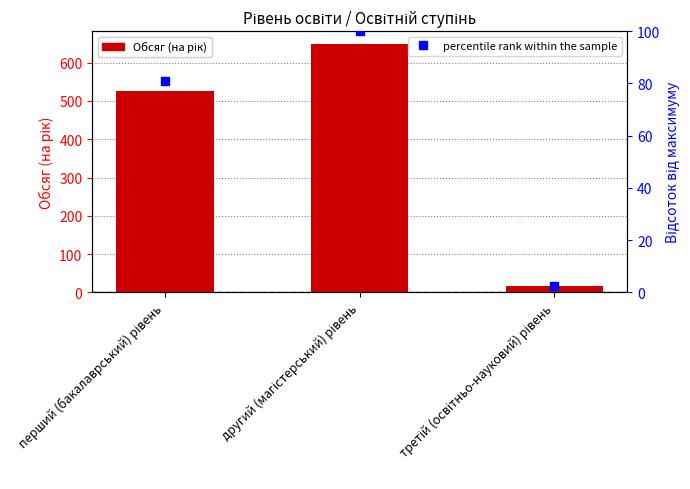

Which series reaches the maximum Y coordinate?

Обсяг (на рік)